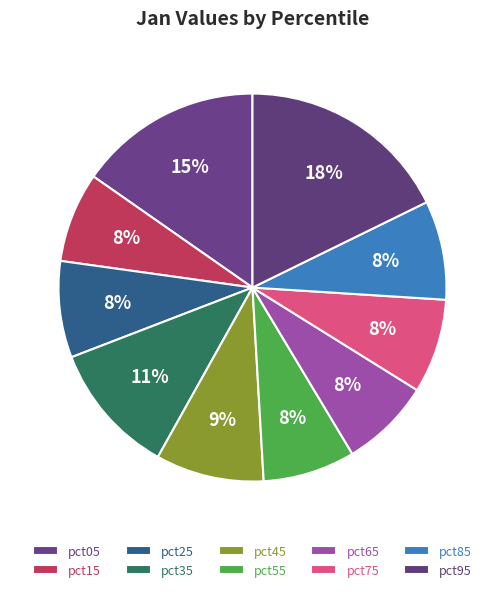

Is there any slice that represents more than half of the pie?

No